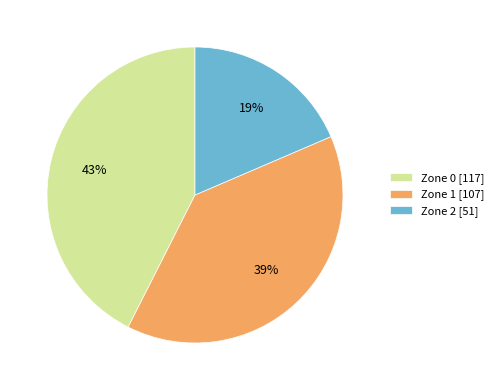

How many segments does this pie chart have?

3